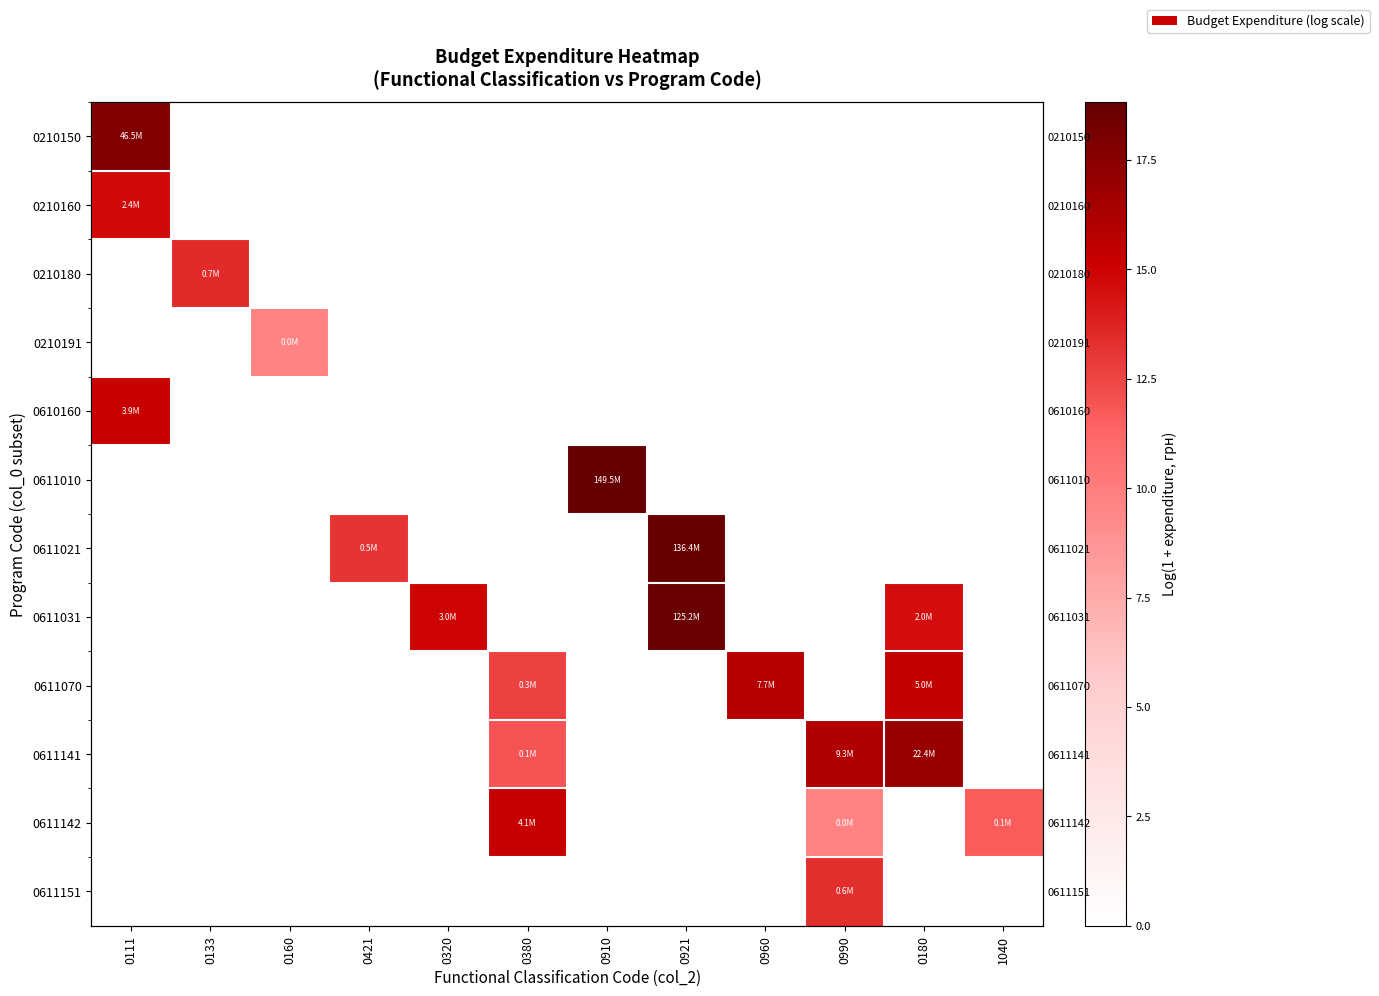

Which series has the largest range (max minus min)?

0611010